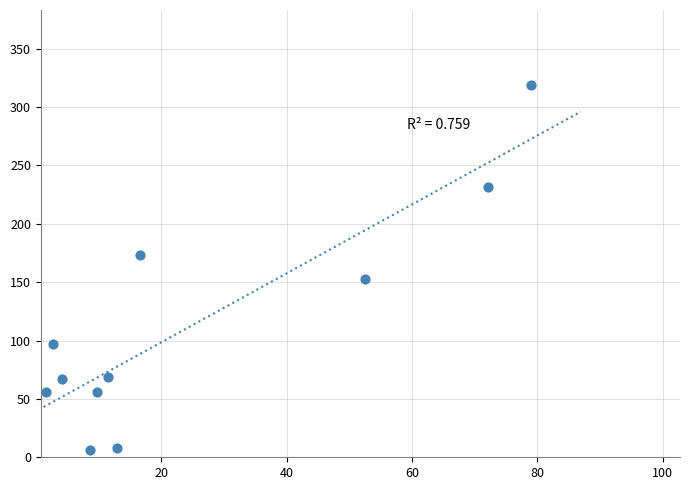

What is the range of X values (max minus min)?

77.5